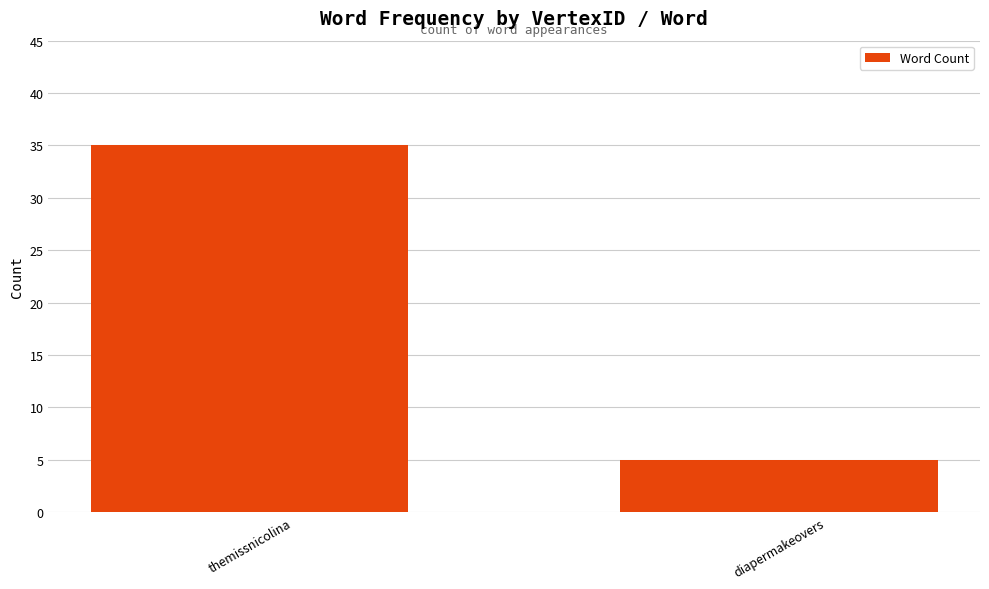

What is the smallest value displayed?

5